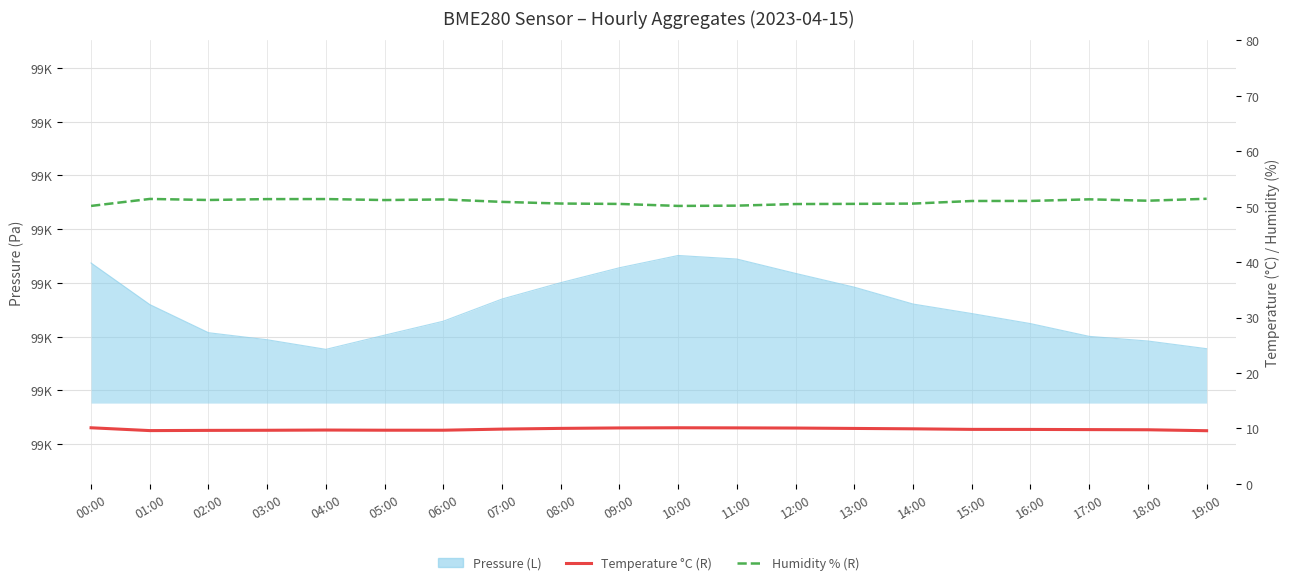

At which category does Humidity reach its first local peak?

01:00